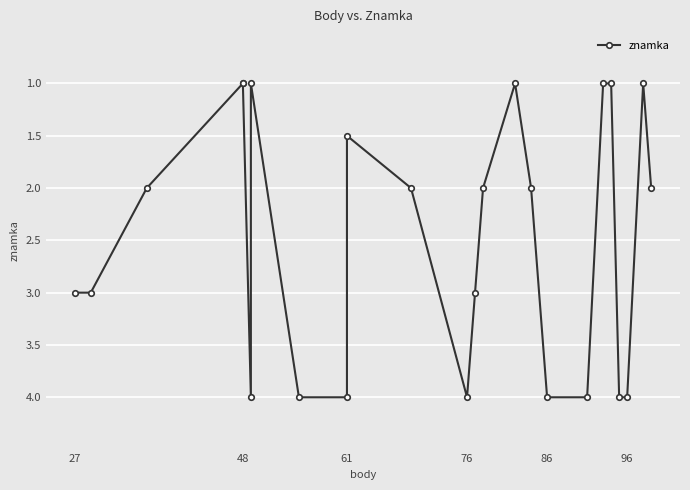

Reading left to right, list all the values displayed in this chart.

3.0	3.0	2.0	1.0	1.0	4.0	1.0	4.0	4.0	1.5	2.0	4.0	3.0	2.0	1.0	2.0	4.0	4.0	1.0	1.0	4.0	4.0	1.0	2.0